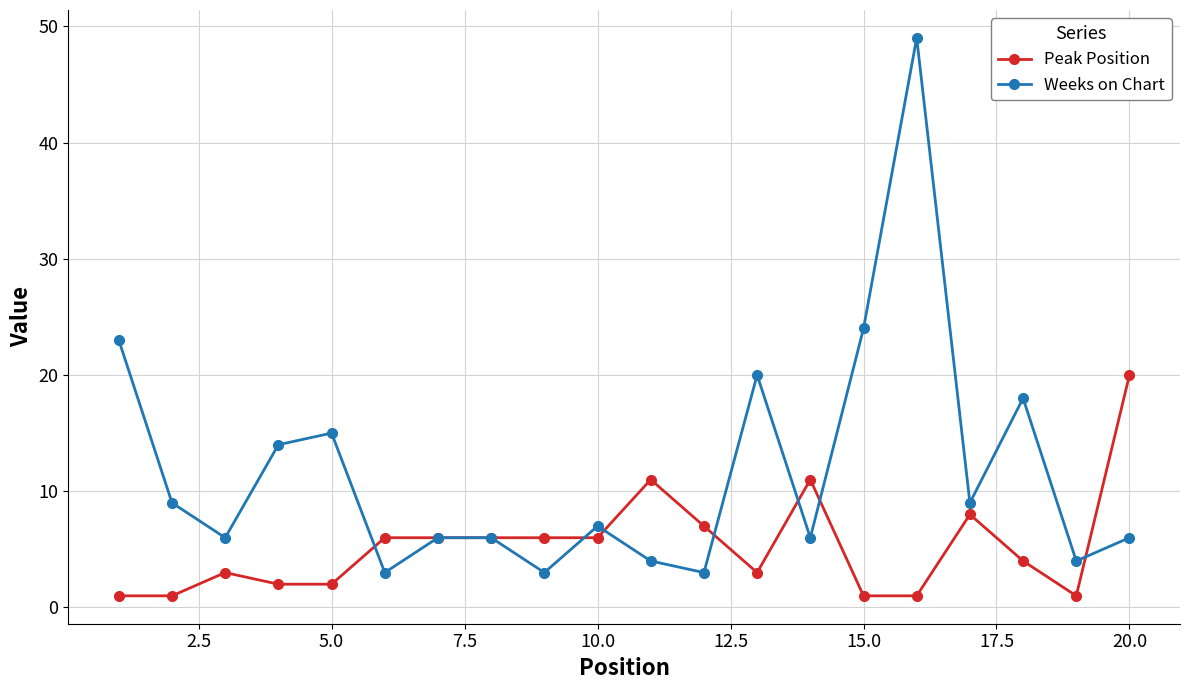

Which series has the largest total across all categories?

Weeks on Chart